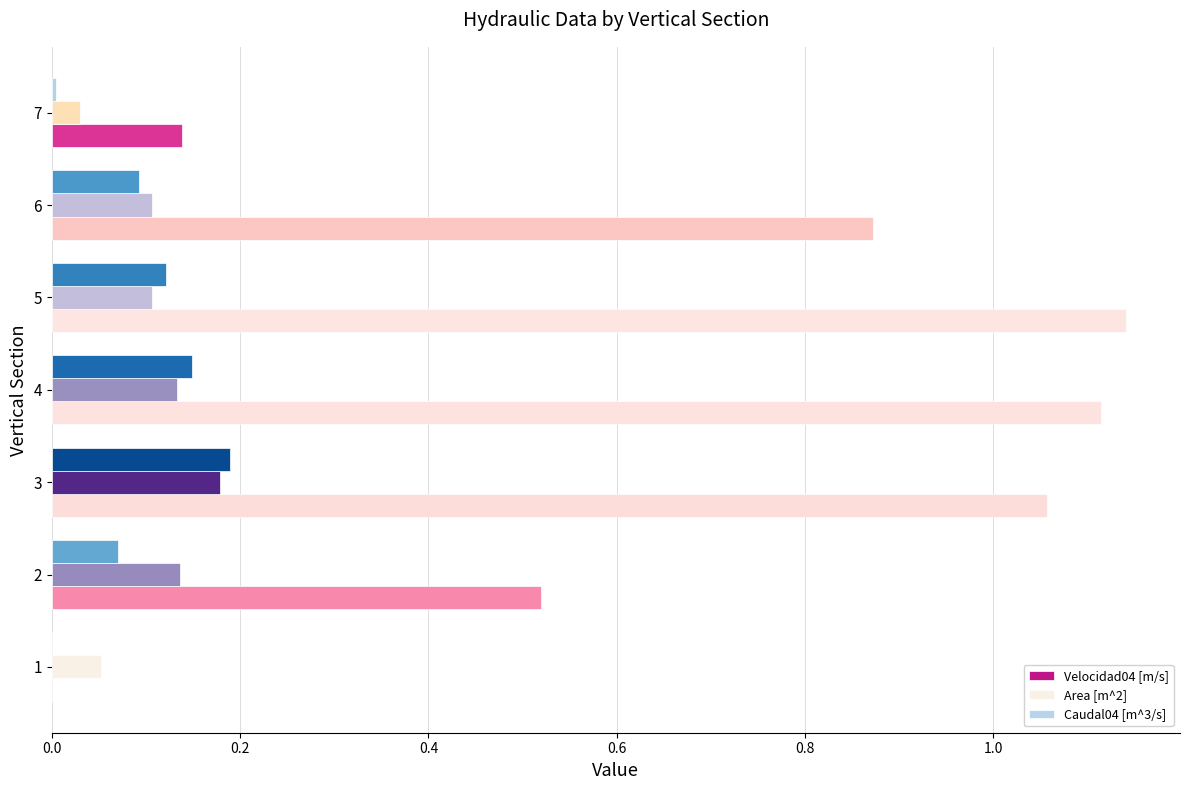

What are all the series names shown in the legend?

Velocidad04 [m/s], Area [m^2], Caudal04 [m^3/s]